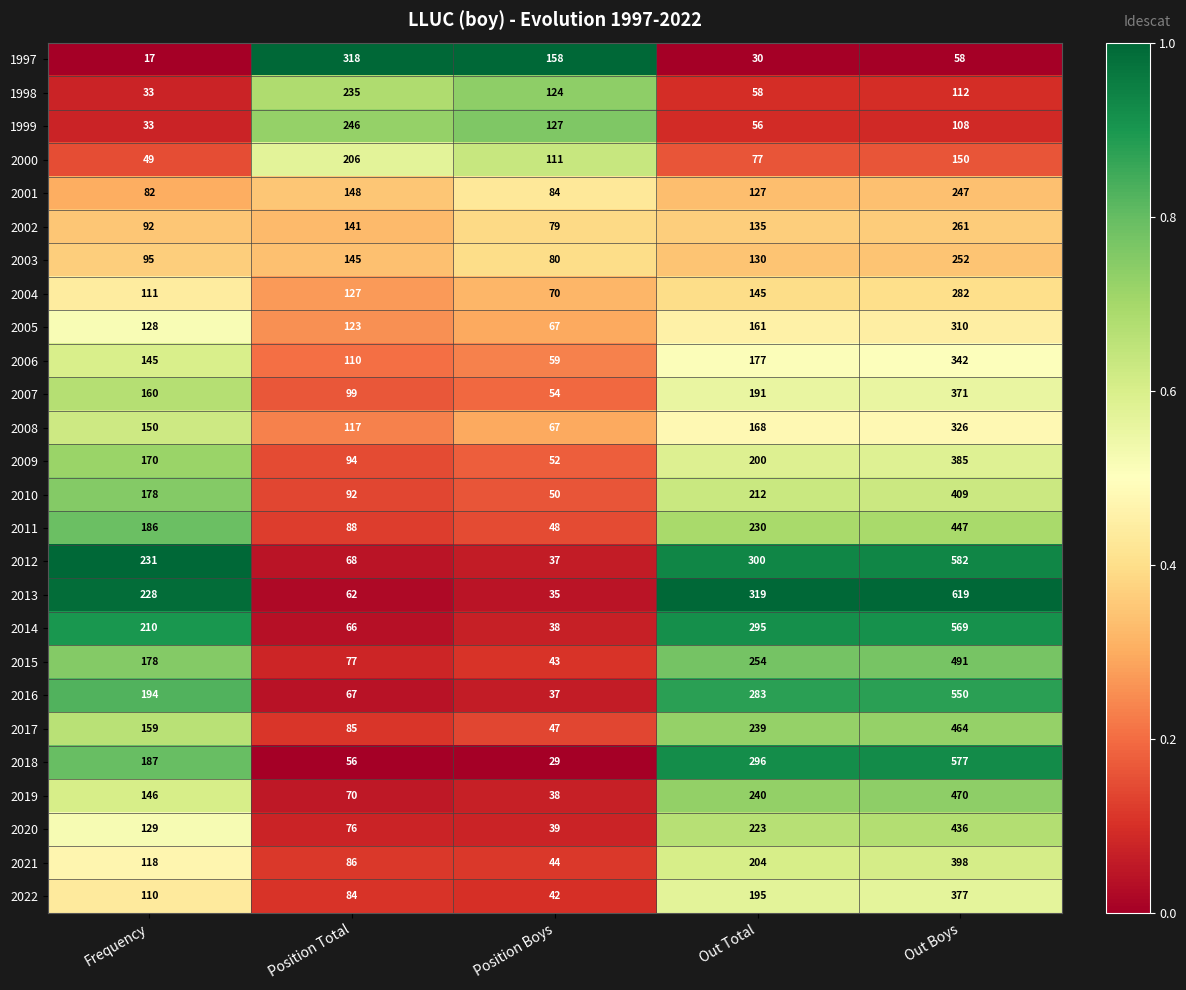

What is the maximum value for 2018?

577